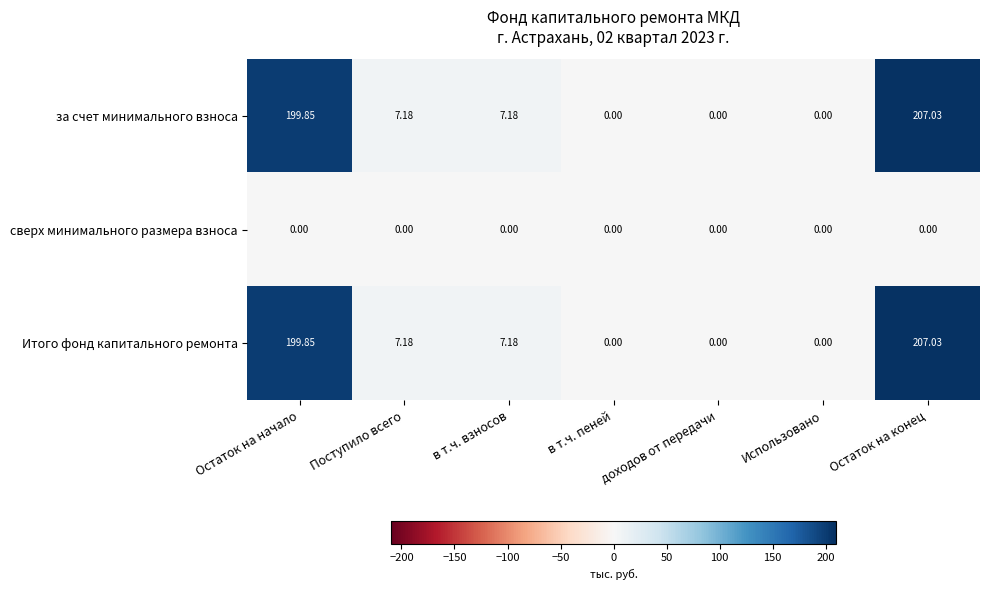

What is the difference between the highest and lowest values at в т.ч. взносов?

7.2